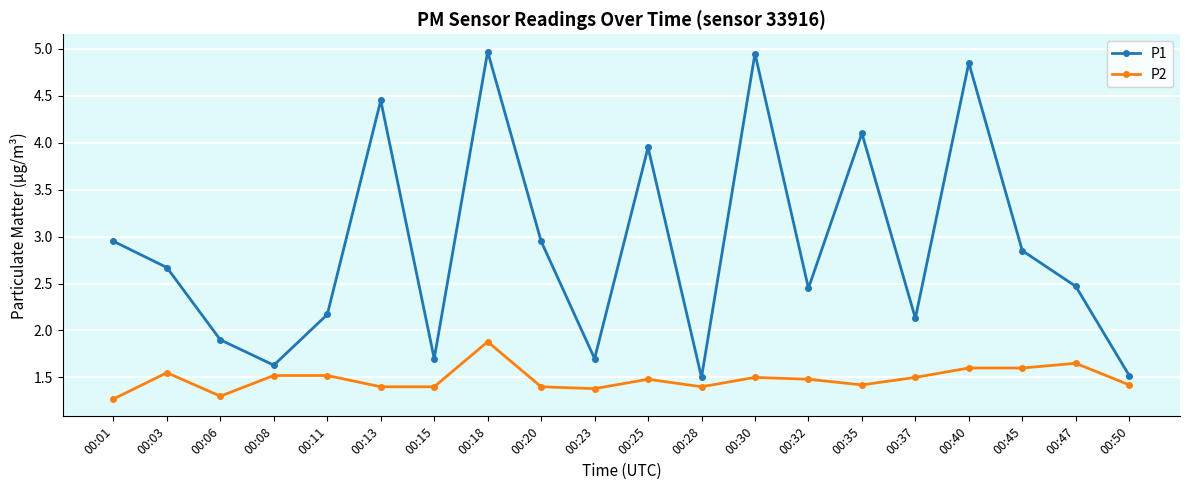

At 00:20, list the series in order from largest to smallest.

P1, P2